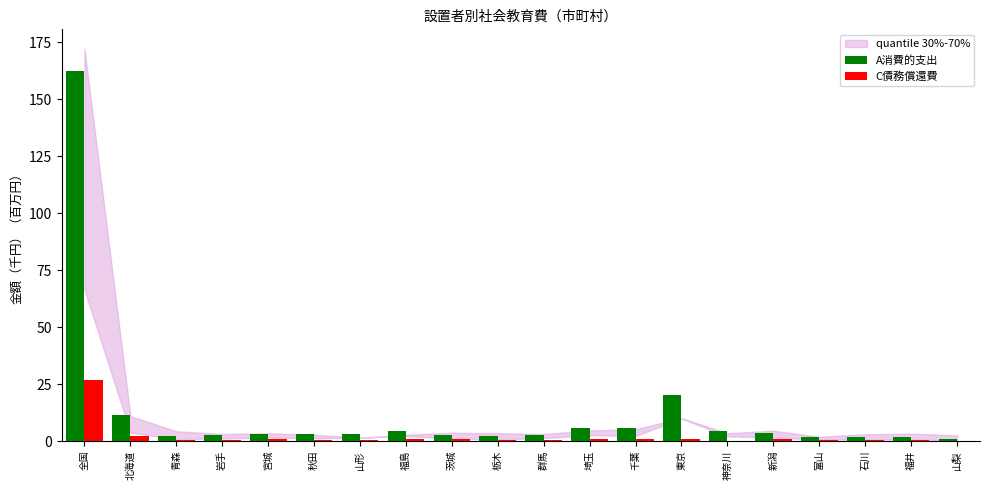

What is the maximum value shown in the chart?

162.3